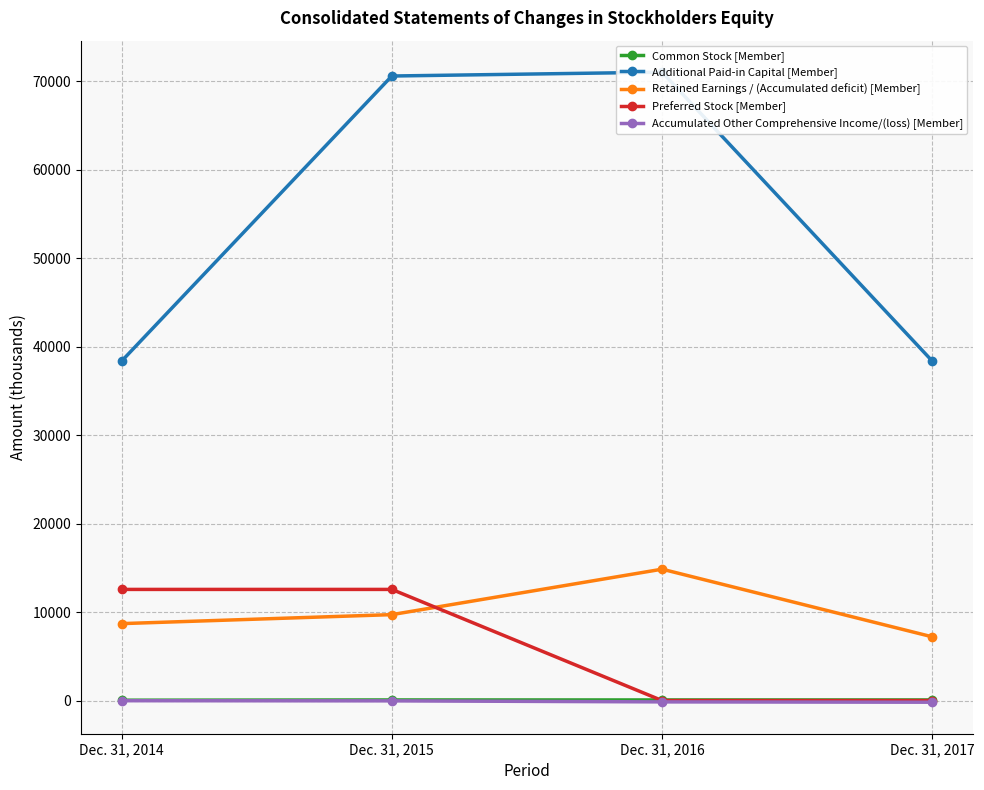

Does the chart have visible grid lines?

Yes